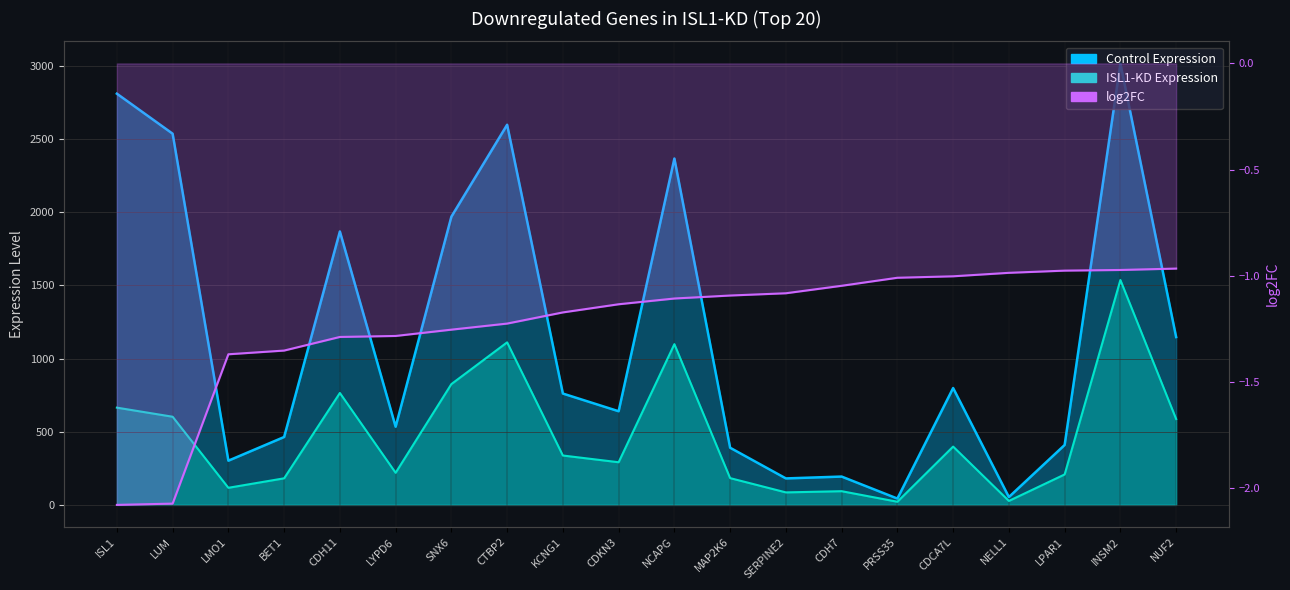

What is the approximate value of log2FC at KCNG1?

-1.2